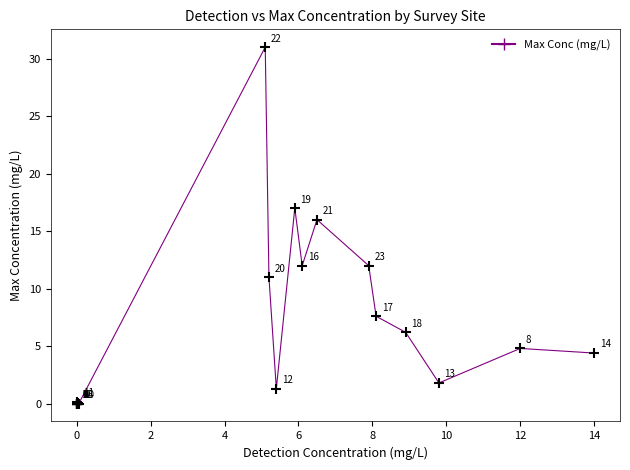

What Y value in the scatter plot is closest to 15?

16.0